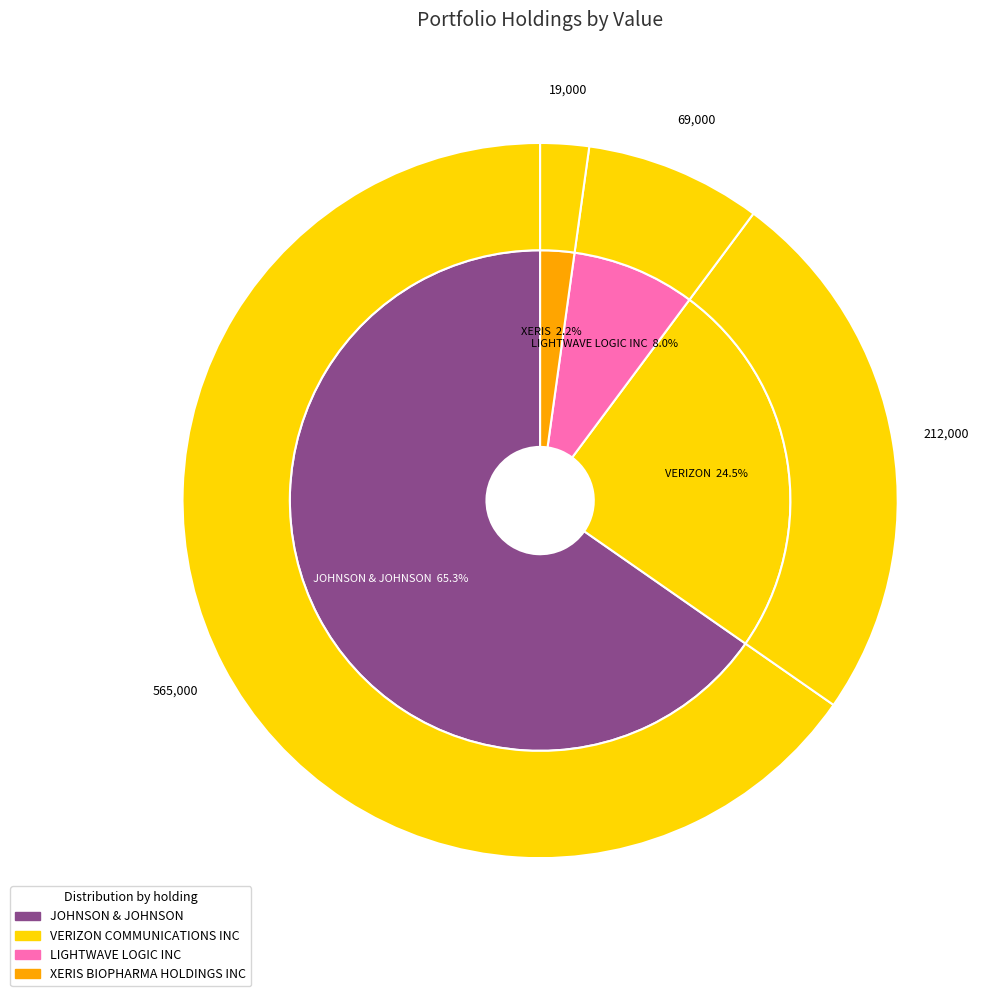

To the nearest percent, what portion does JOHNSON & JOHNSON represent?

65%